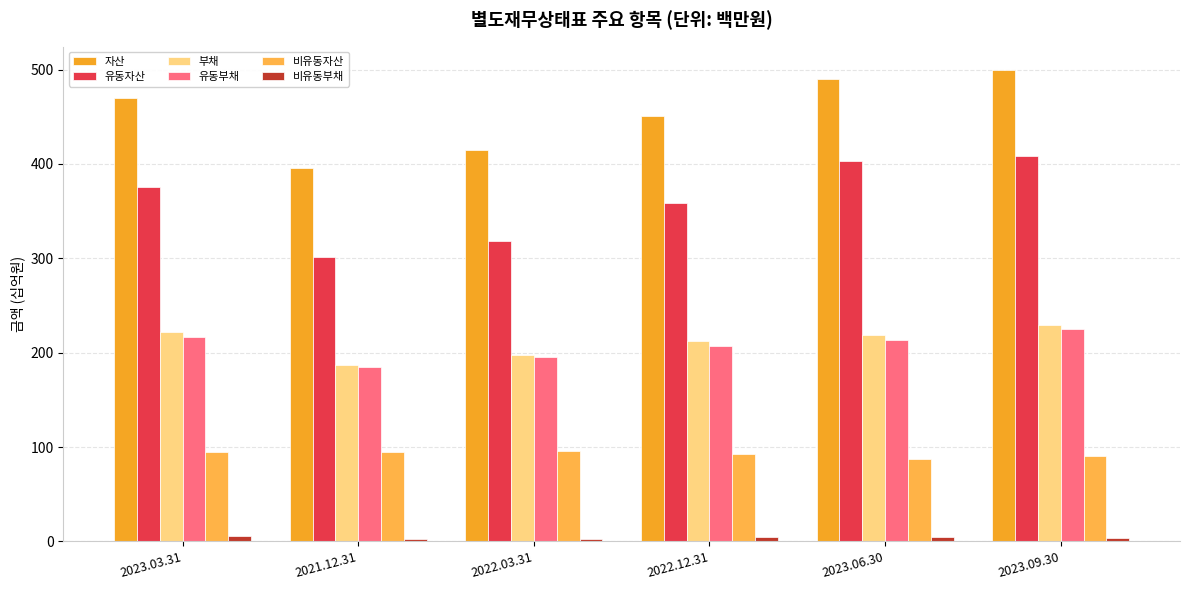

How many groups of bars are there?

6